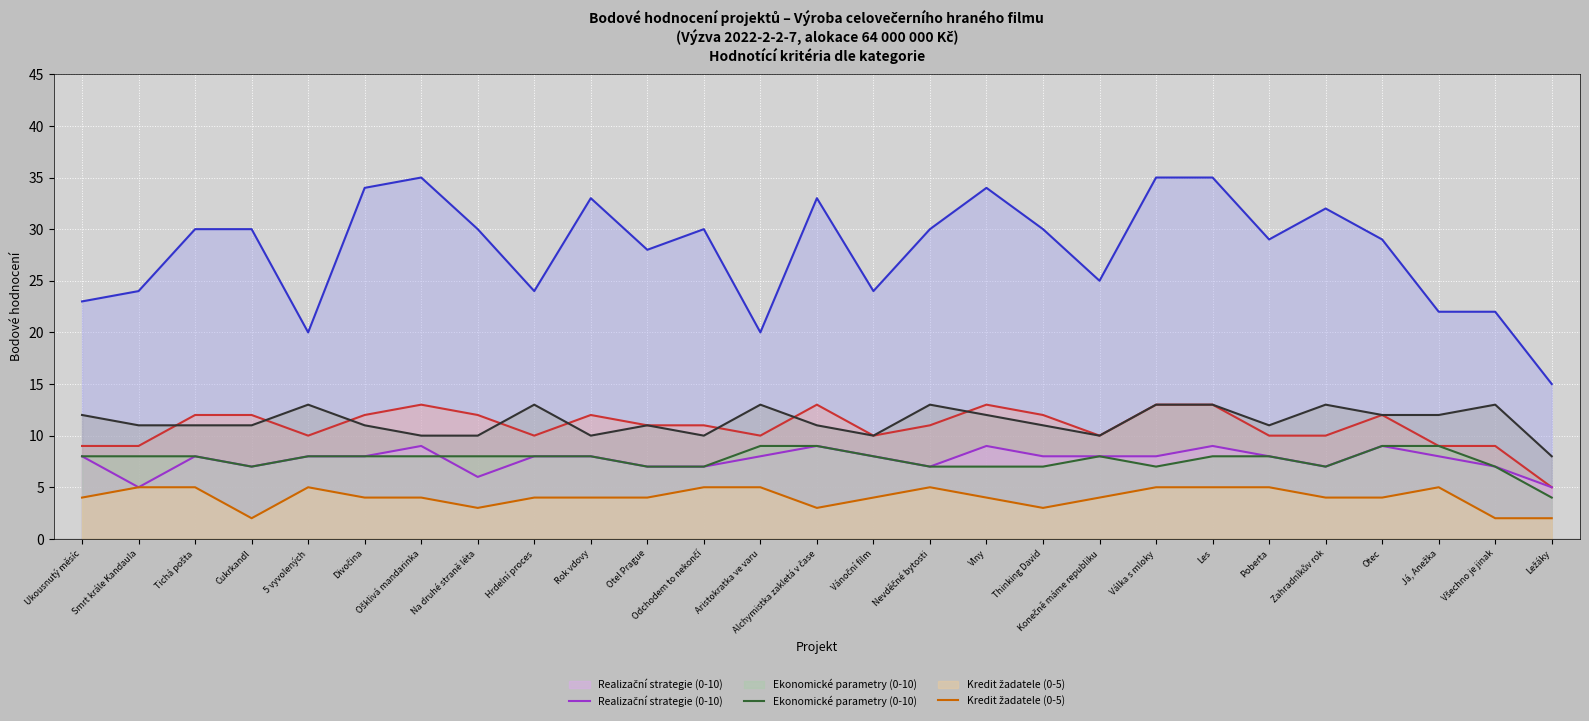

Which series has the largest range (max minus min)?

Umělecká kvalita (0-40)